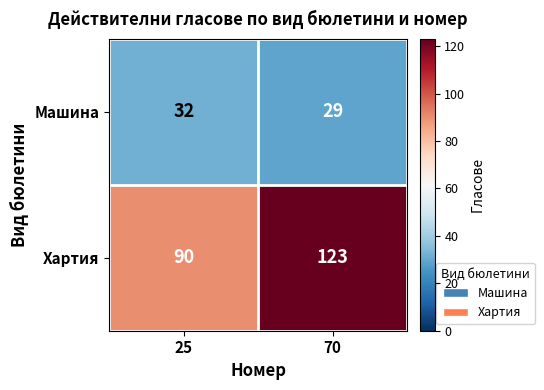

What is the highest value of the Хартия series?

123